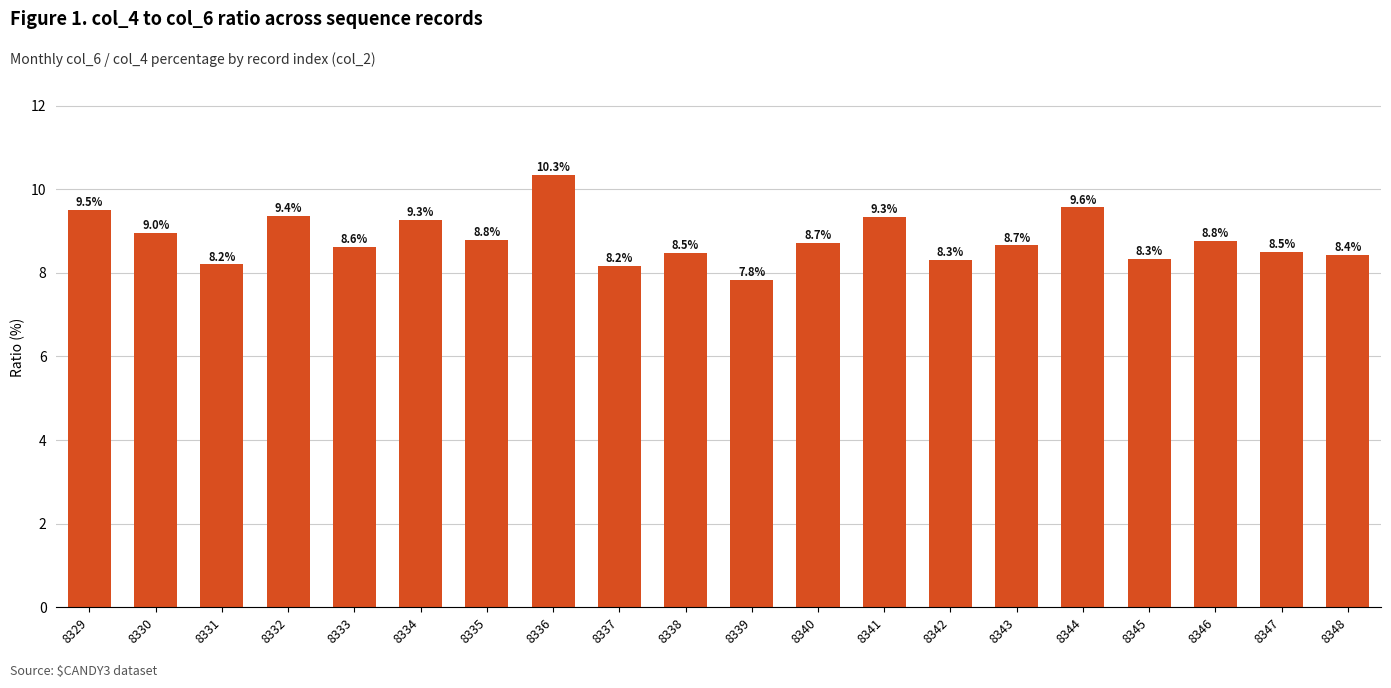

Count the number of values greater than 8.

19